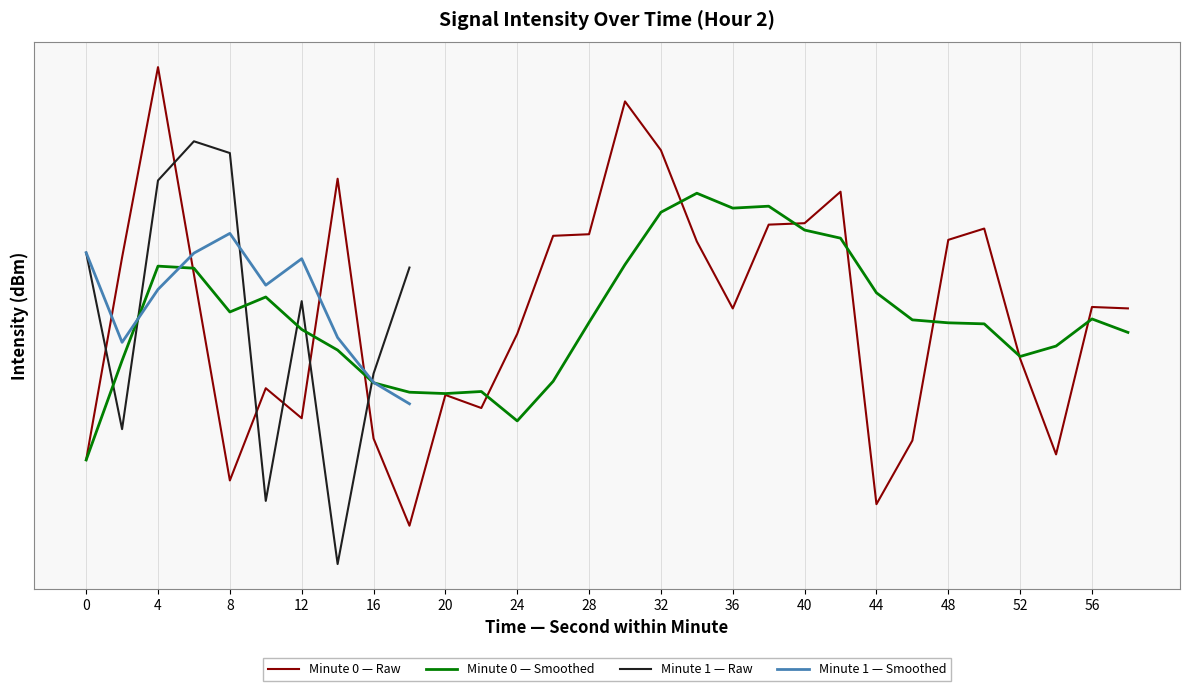

True or false: the data shows -139.4 at 4.

True